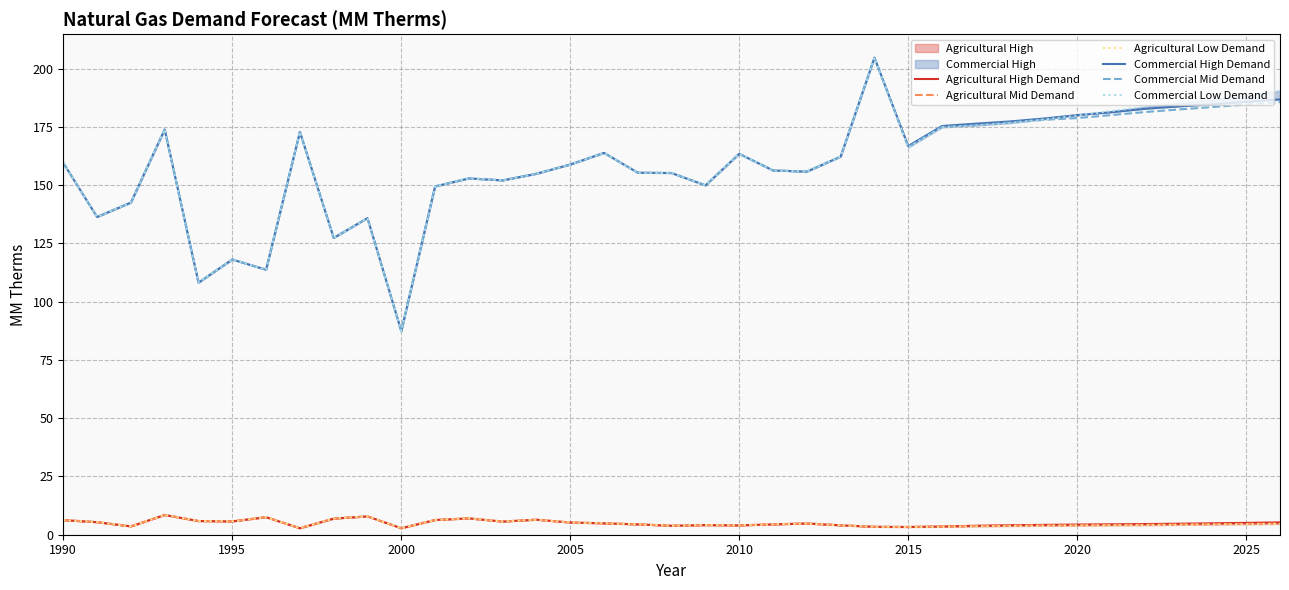

True or false: Commercial Mid Demand and Agricultural Mid Demand cross at least once.

False